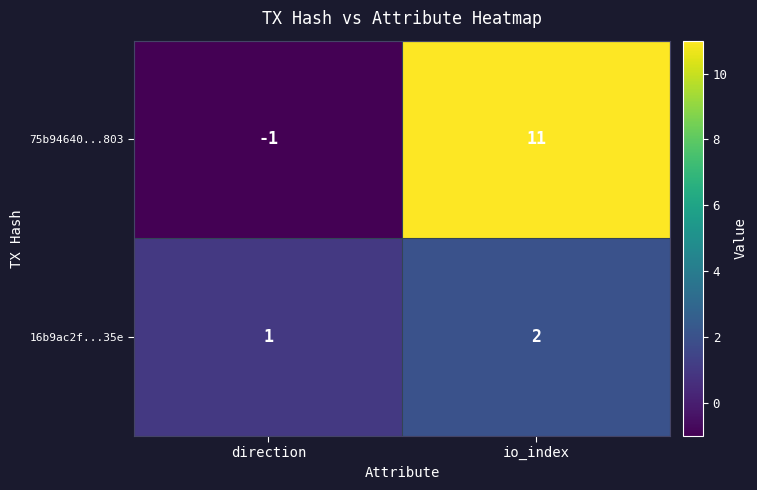

Reading left to right, what are all the values shown in this chart?

75b94640...803: direction=-1	io_index=11
16b9ac2f...35e: direction=1	io_index=2